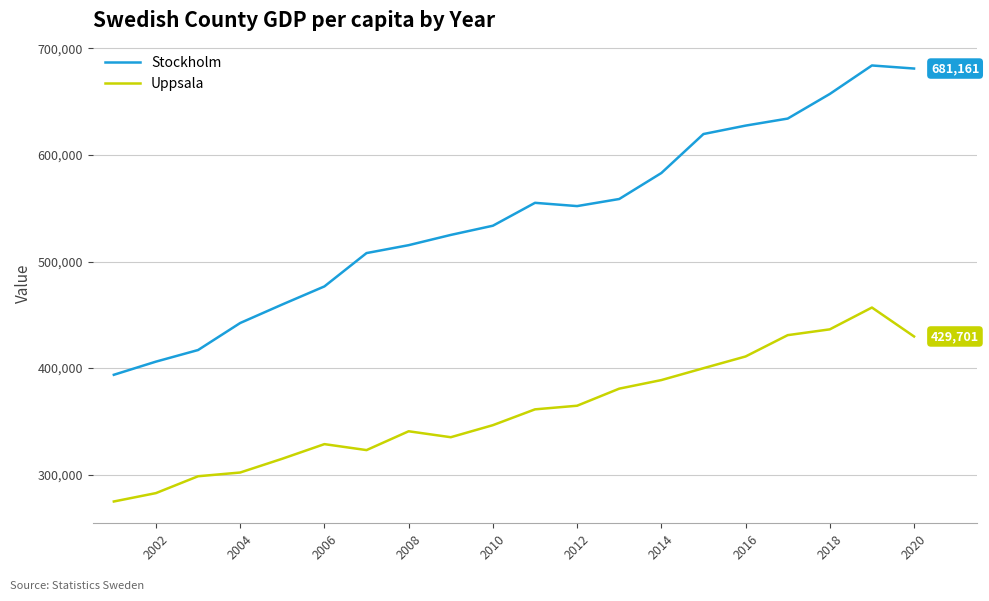

Which series has the largest range (max minus min)?

Stockholm